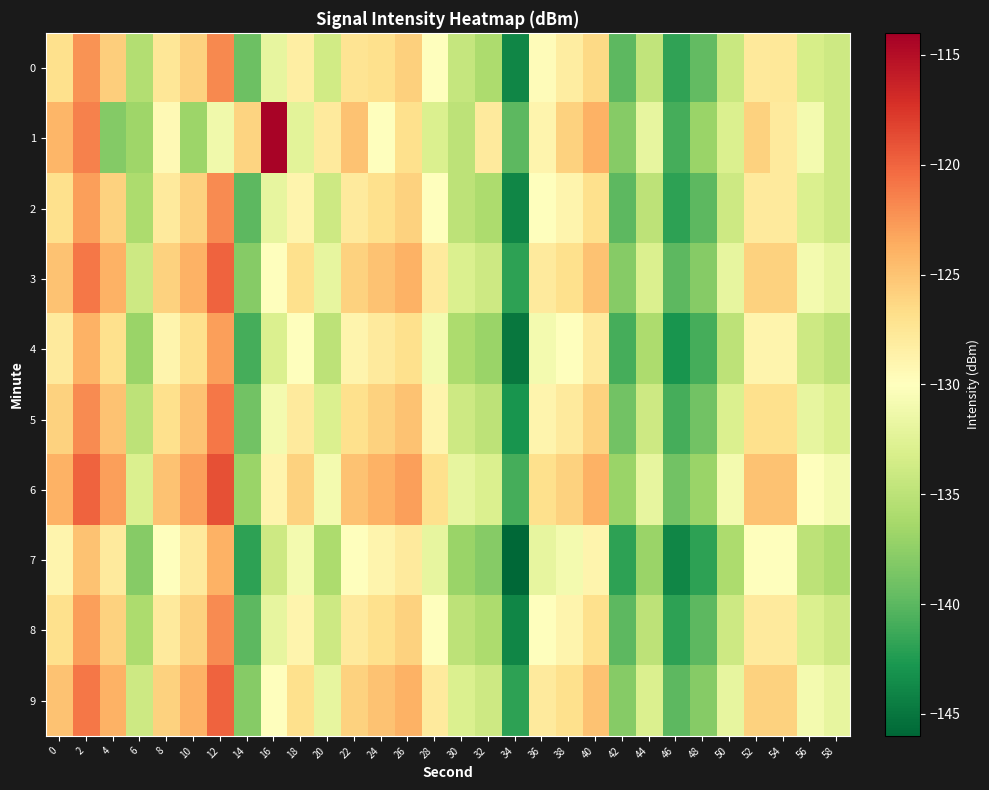

Count the number of categories in the chart.

30